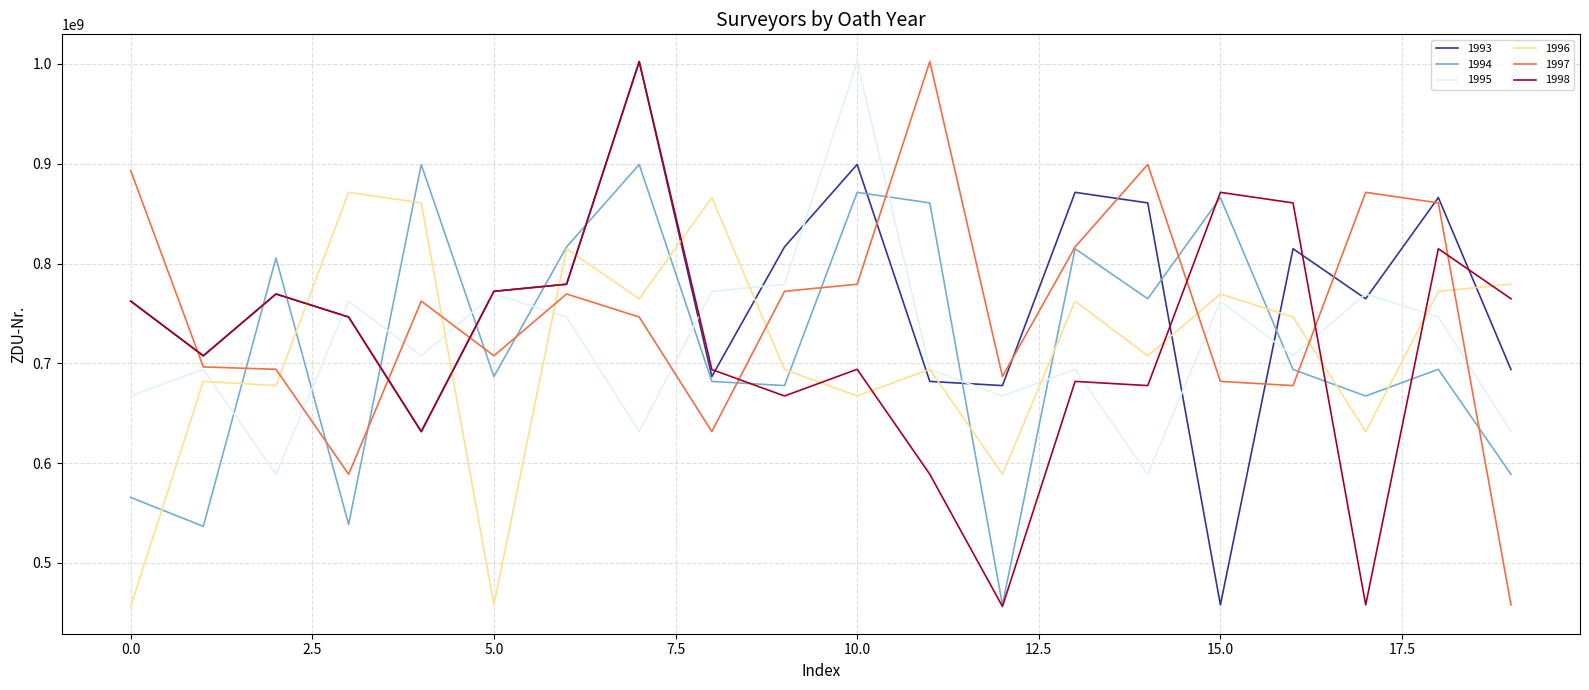

After their last crossing, which series has the higher values: 1993 or 1996?

1996